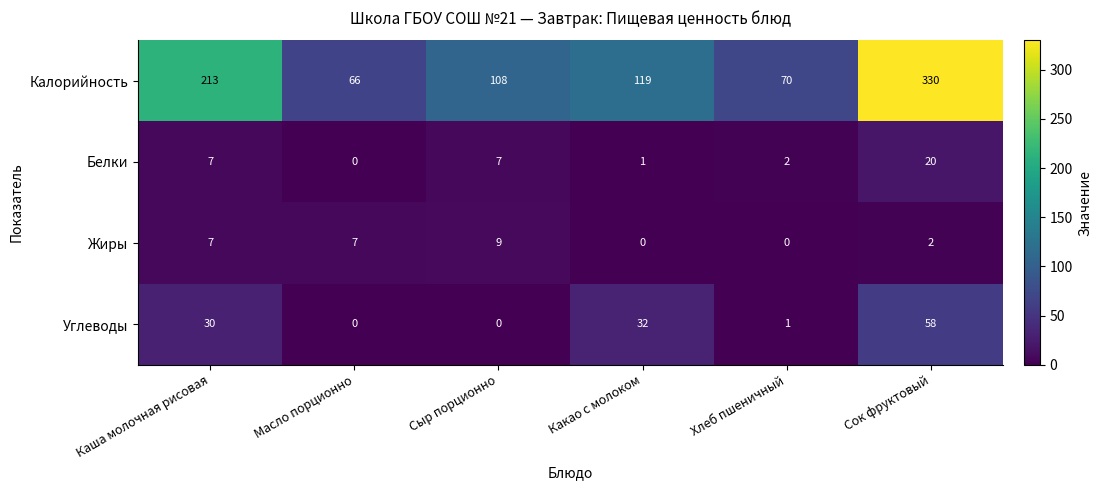

Which series has the largest range (max minus min)?

Калорийность